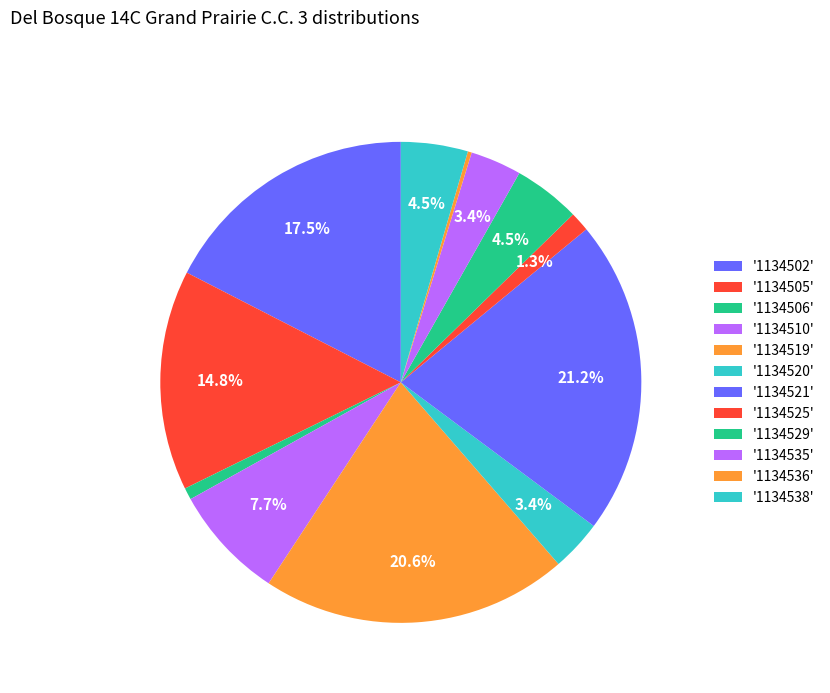

Which category has the smallest portion of the pie?

1134536